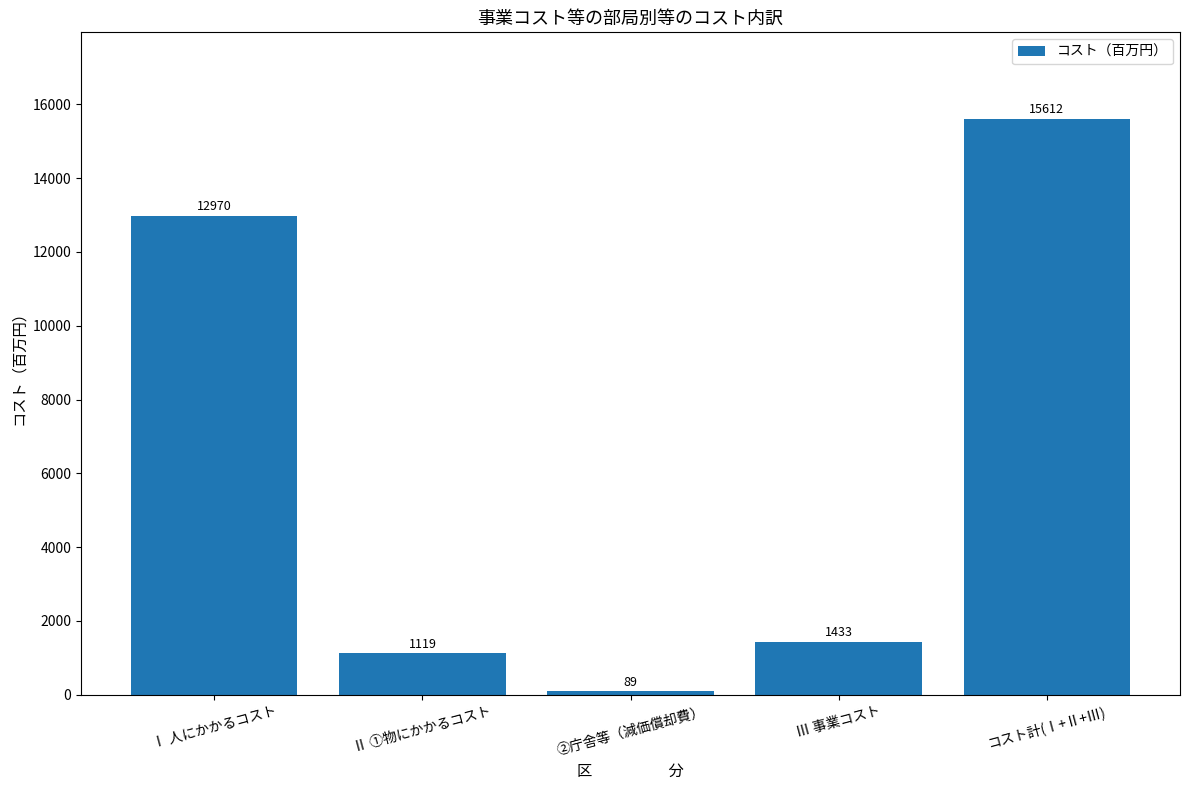

Between Ⅲ 事業コスト and Ⅰ 人にかかるコスト, which is larger?

Ⅰ 人にかかるコスト